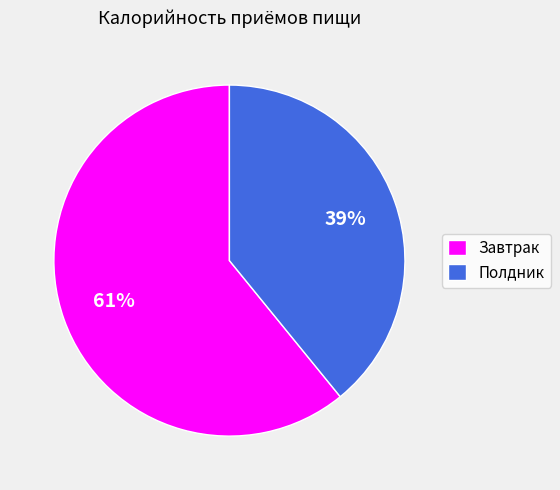

To the nearest percent, what percentage of the pie is Полдник?

39%